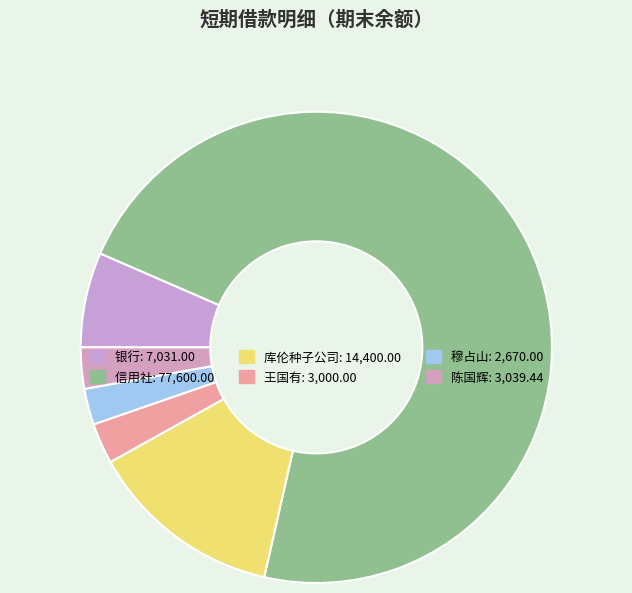

How many slices are in this pie chart?

6